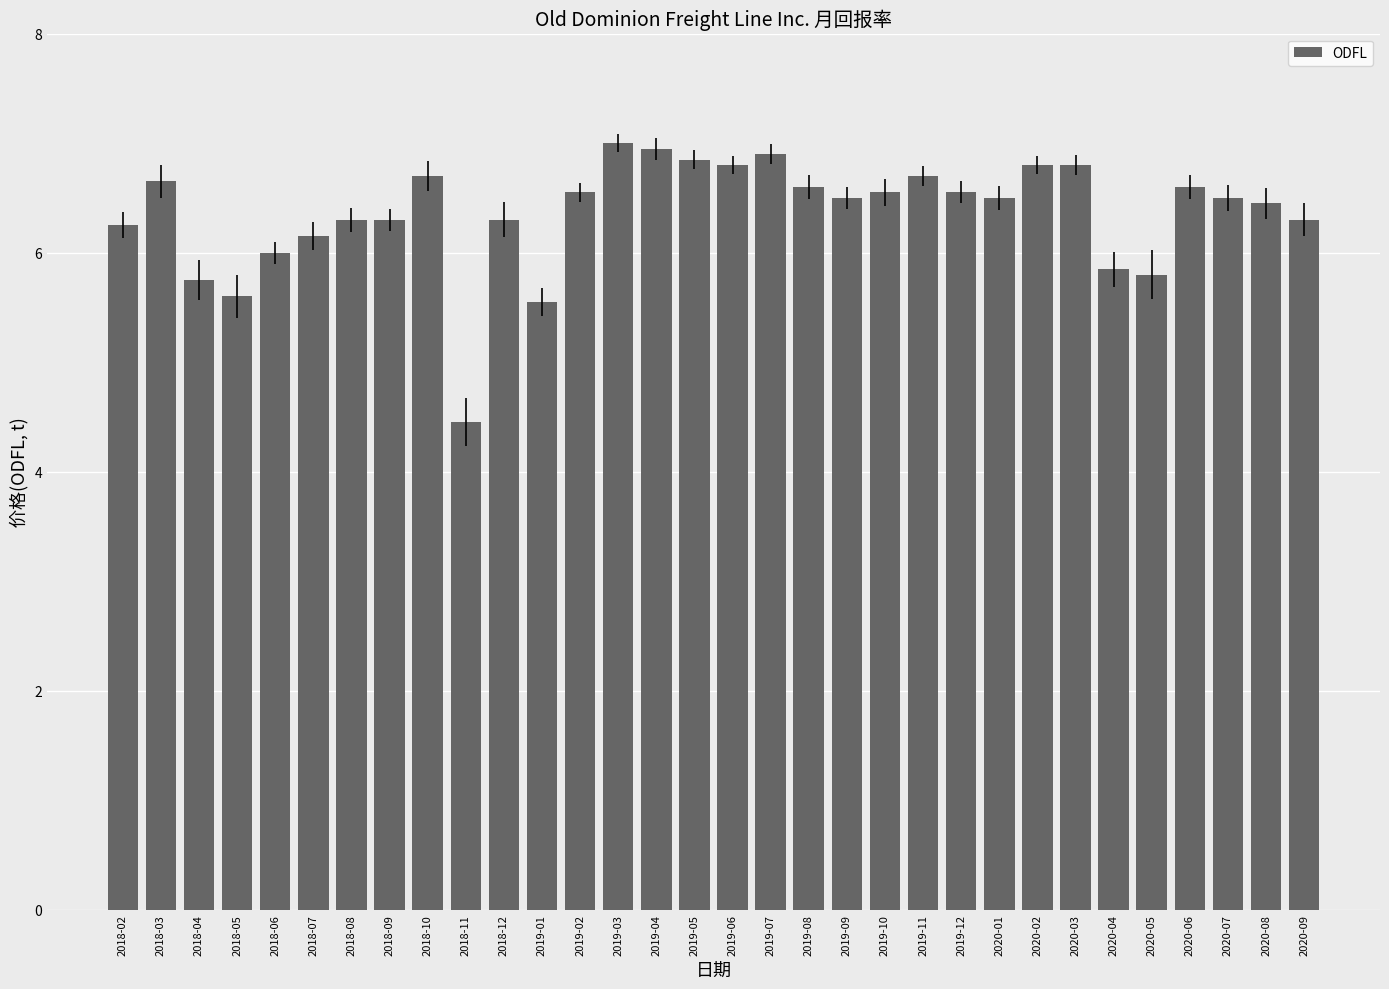

What value does the data have at 2020-08?

6.5